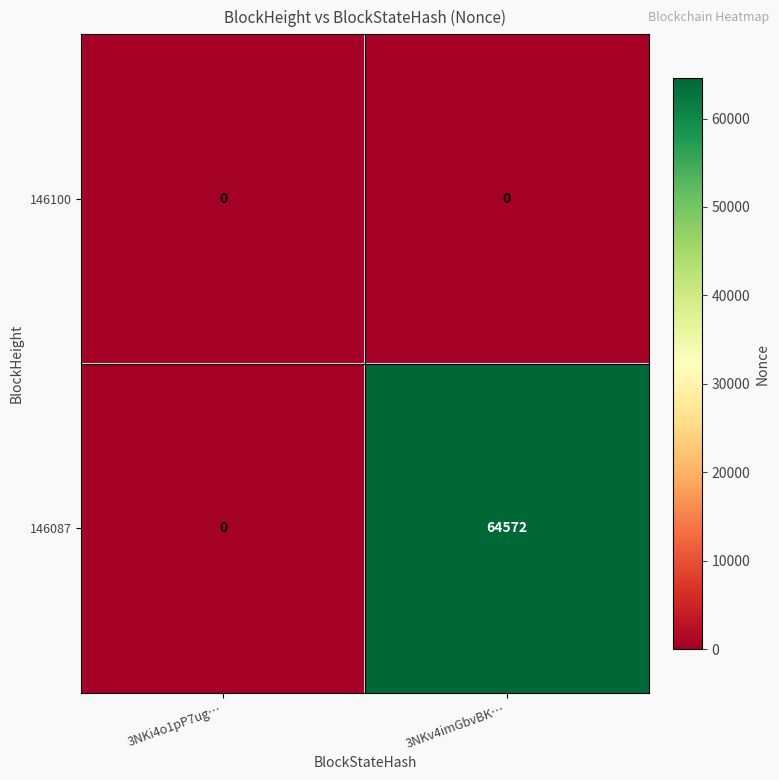

At how many categories does at least one series exceed 29897?

1